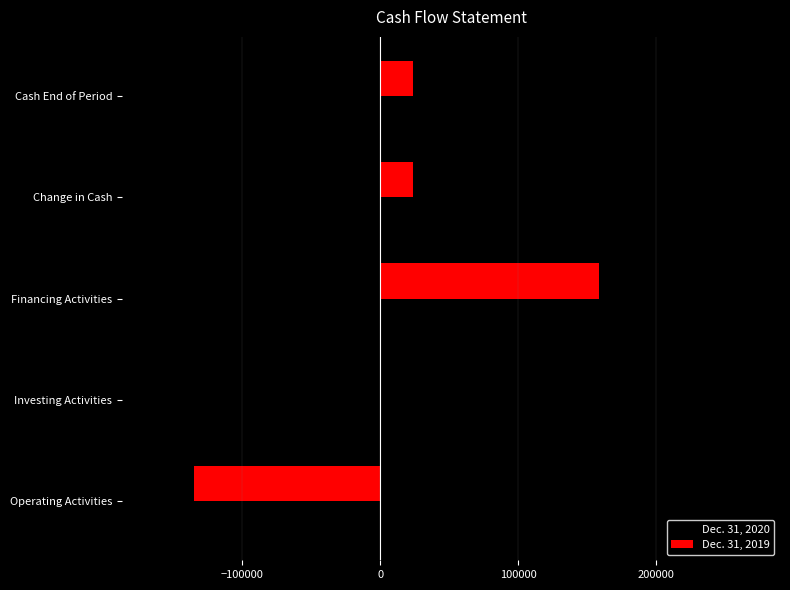

What is the highest value of the Dec. 31, 2019 series?

158428